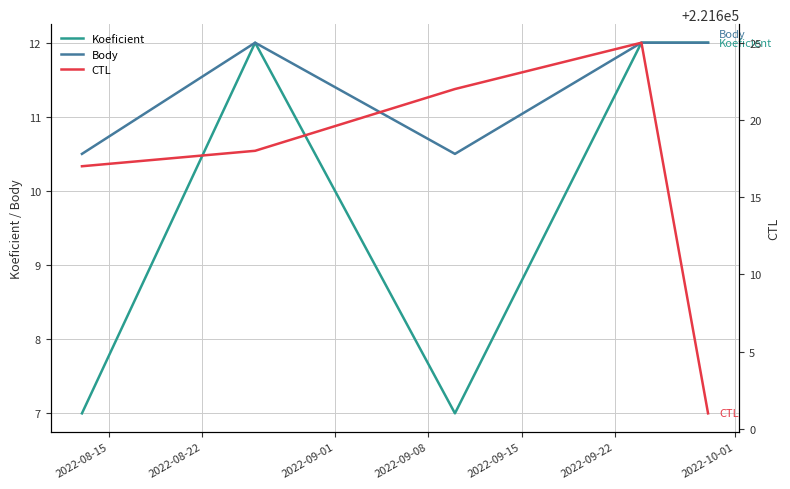

Where is CTL nearest to the value 221613?

2022-08-15